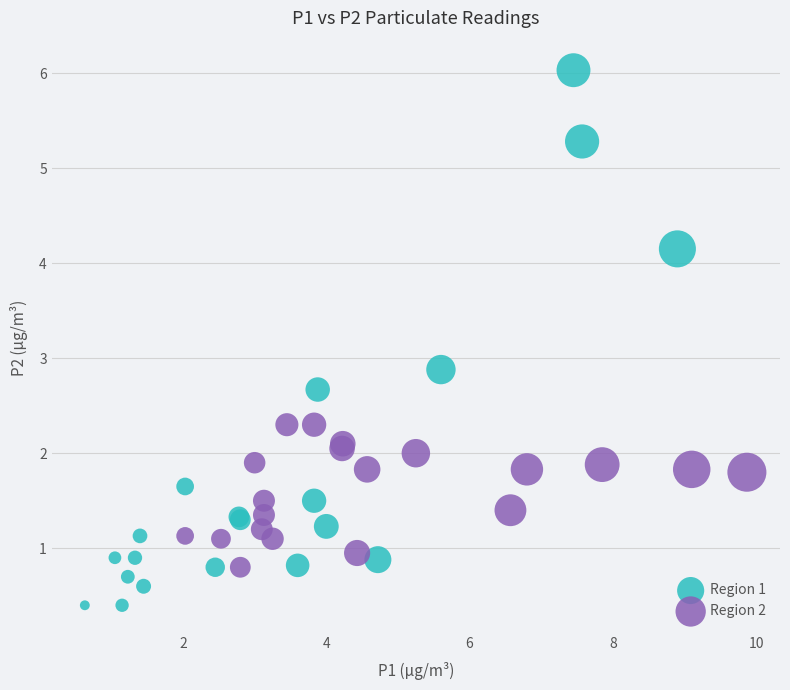

Which series contains the highest Y value?

Region 1